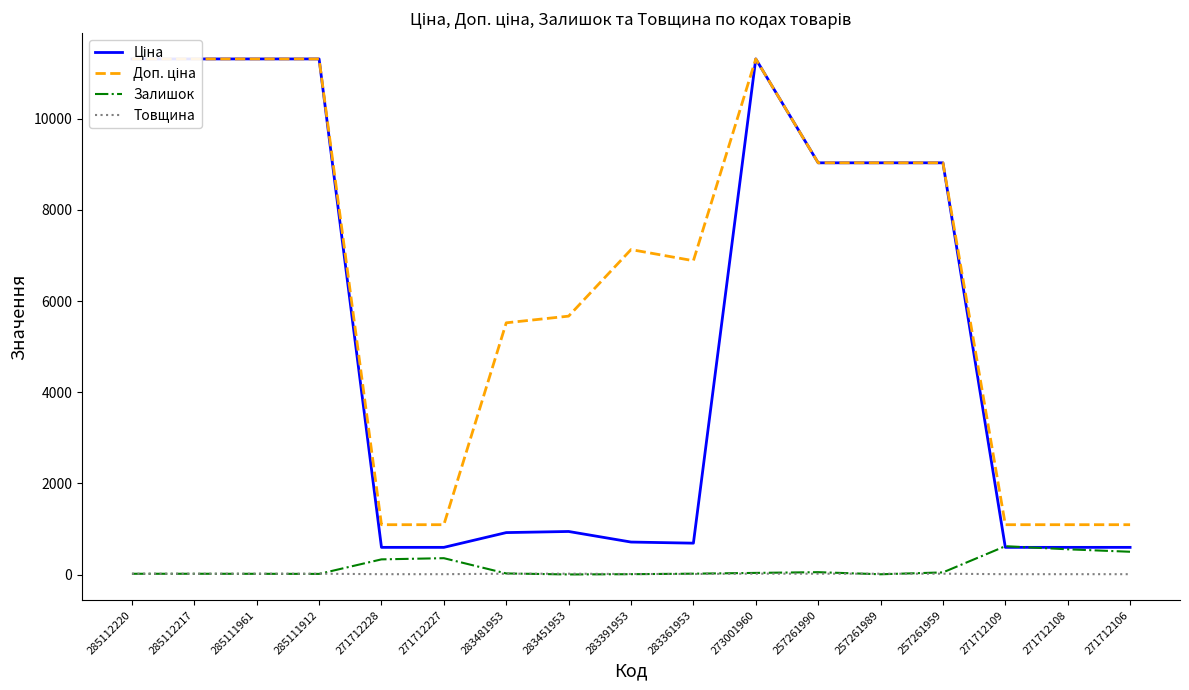

What are all the series names shown in the legend?

Ціна, Доп. ціна, Залишок, Товщина